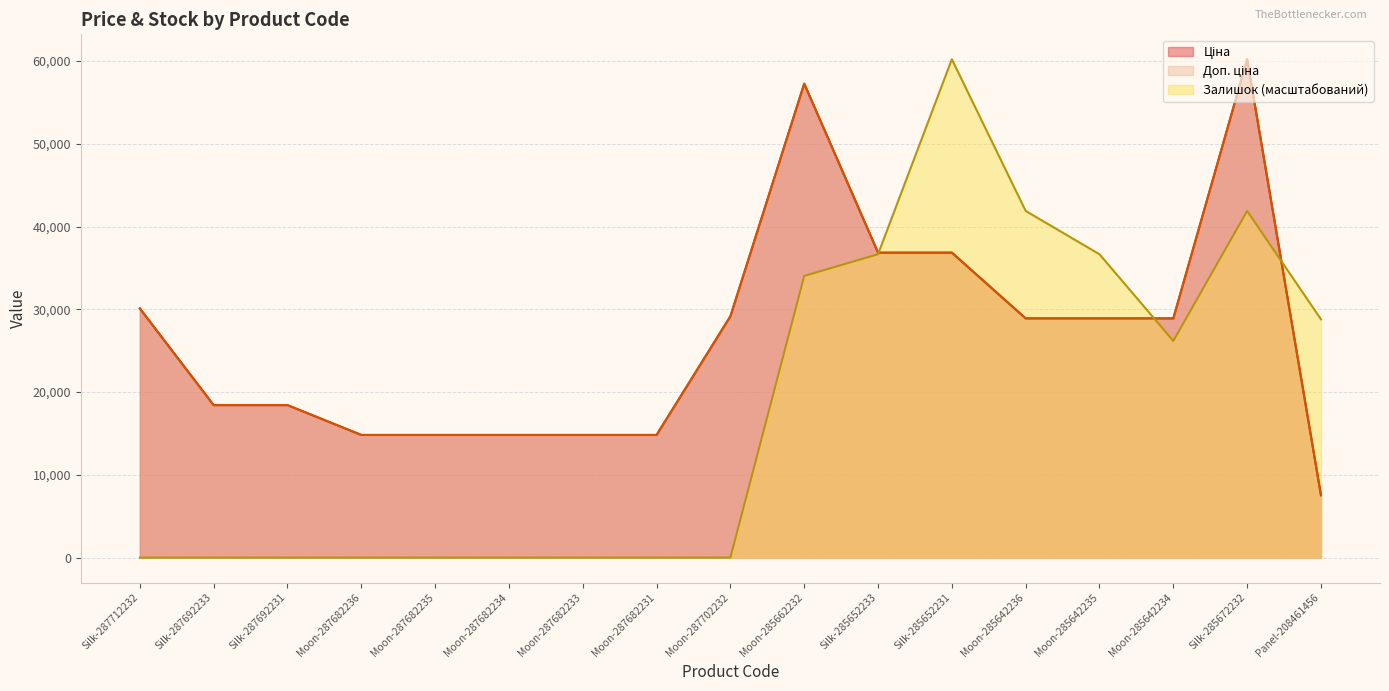

True or false: Залишок has more than 0 points higher than both neighbors.

True